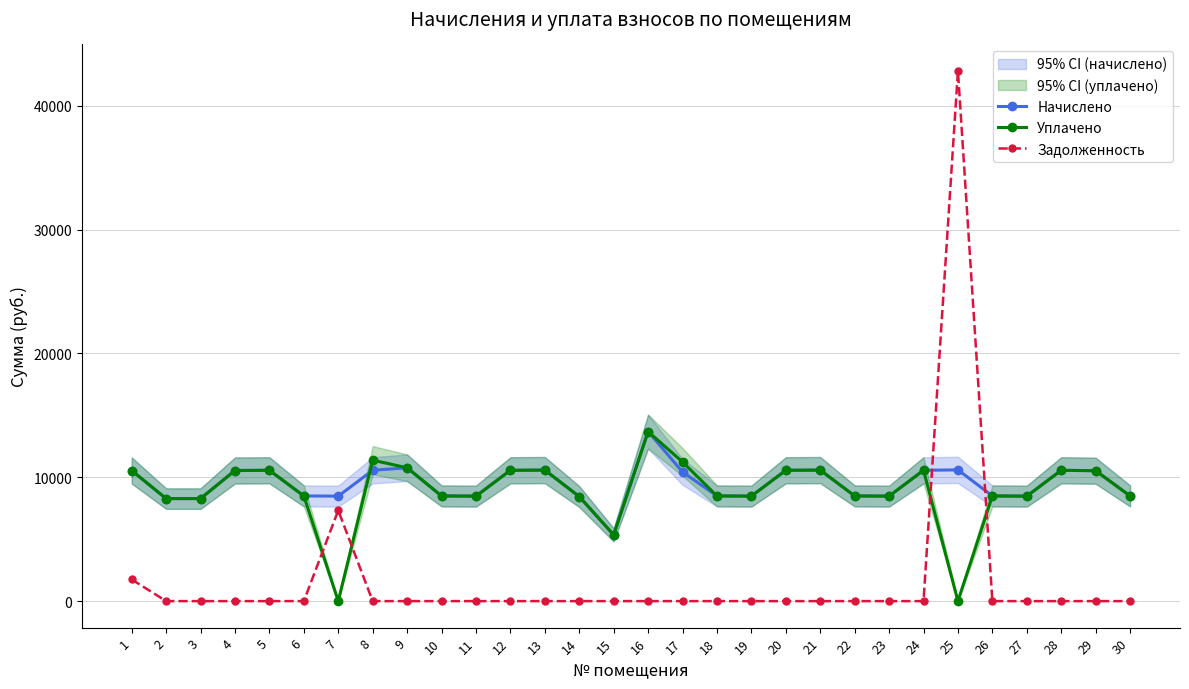

After their last crossing, which series has the higher values: Уплачено or Задолженность?

Уплачено